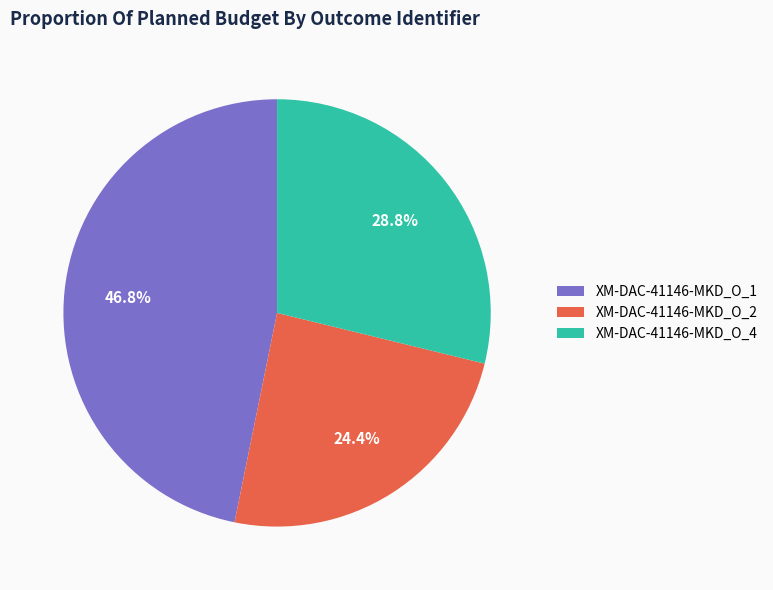

Approximately how many times larger is the value at XM-DAC-41146-MKD_O_1 compared to XM-DAC-41146-MKD_O_2?

1.9